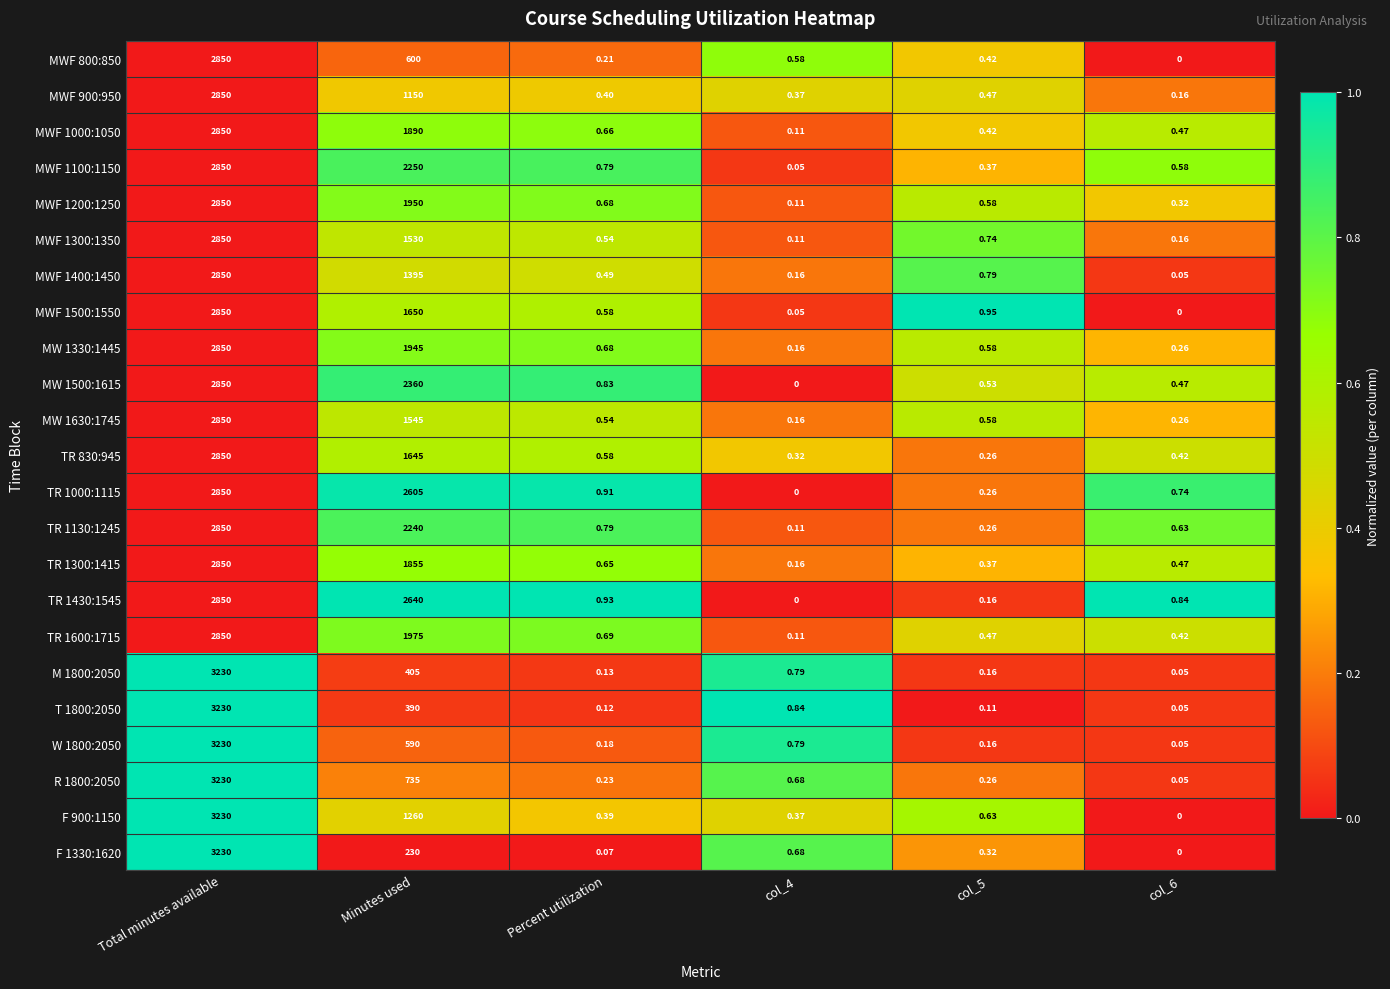

Where is W 1800:2050 nearest to the value 1615?

Minutes used